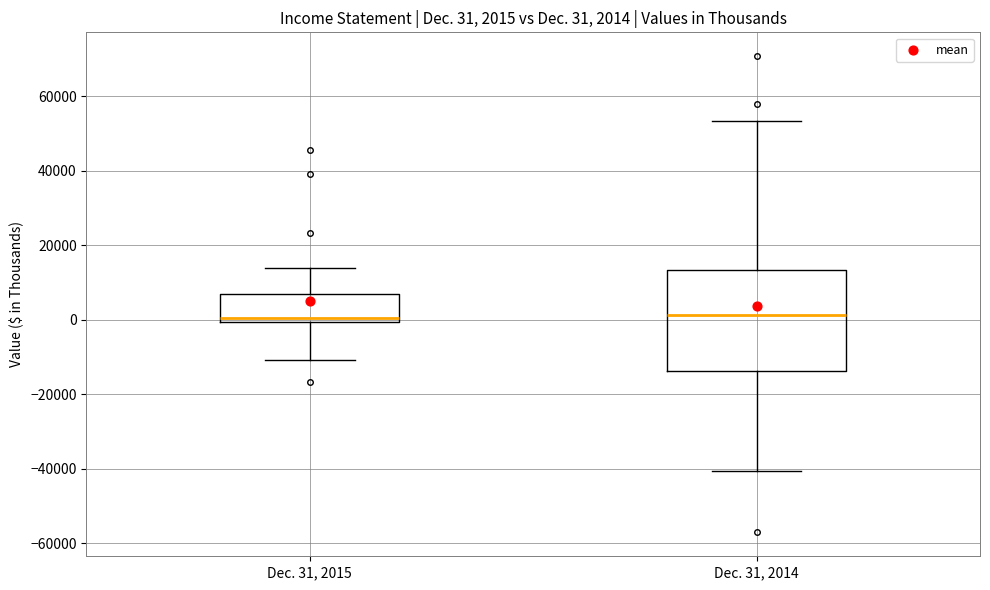

Comparing the boxes themselves (not the whiskers), which one is the tallest?

Dec. 31, 2014